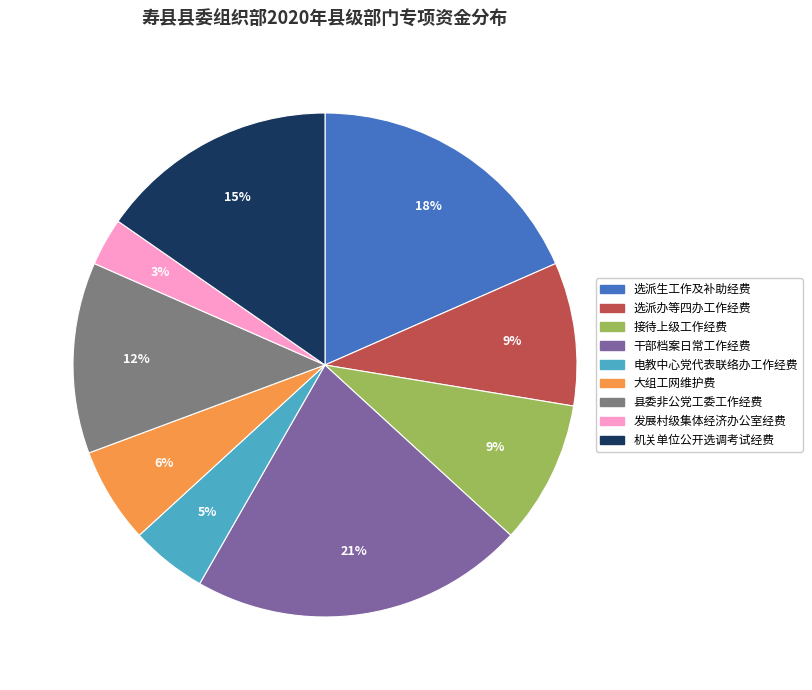

Between 选派办等四办工作经费 and 大组工网维护费, which is larger?

选派办等四办工作经费